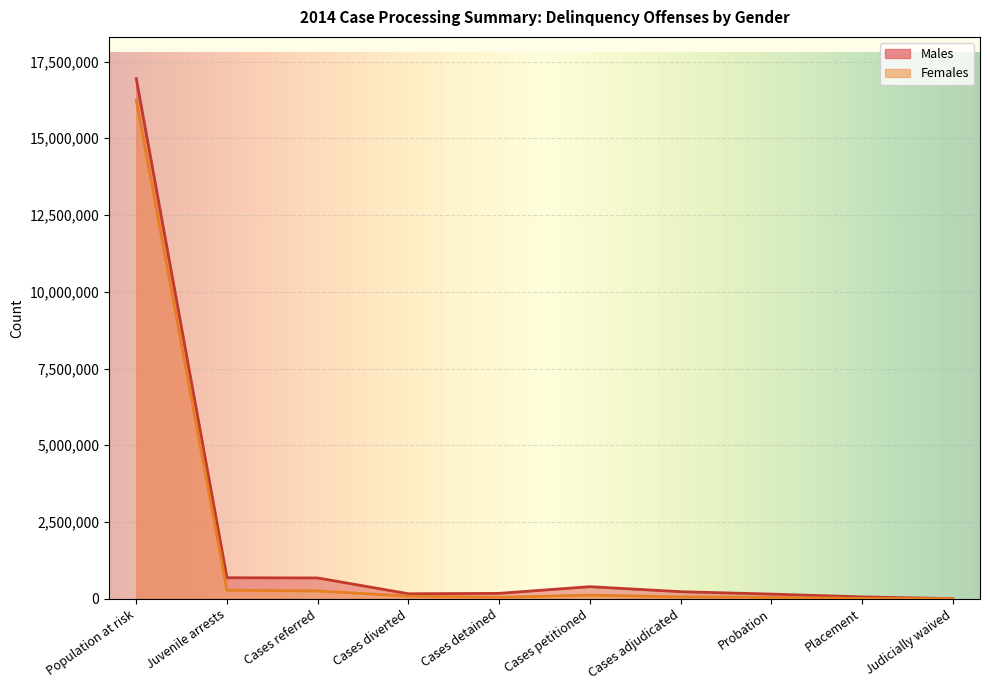

Which series has the widest spread of values?

Males